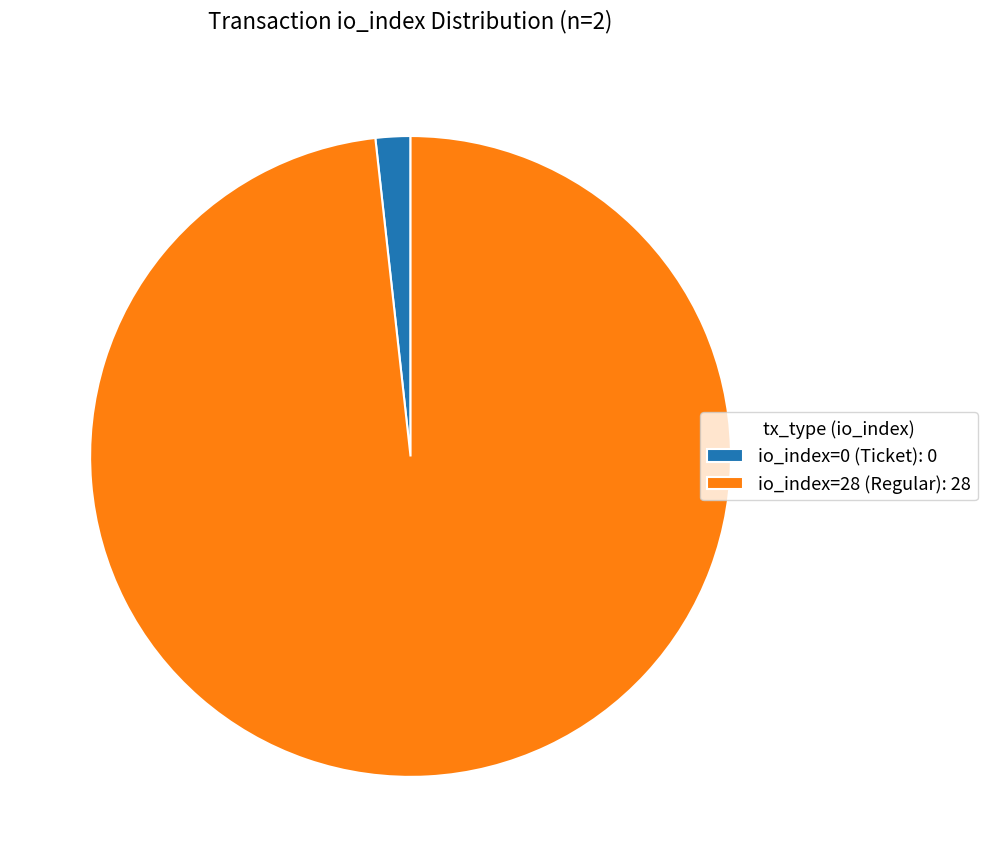

Between io_index=28 (Regular) and io_index=0 (Ticket), which is larger?

io_index=28 (Regular)